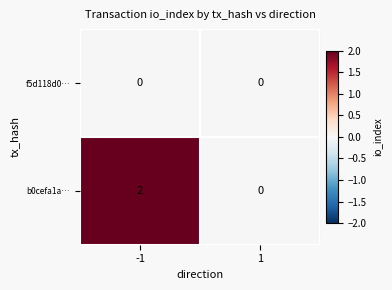

List the series in order of their overall mean, lowest first.

f5d118d0…, b0cefa1a…